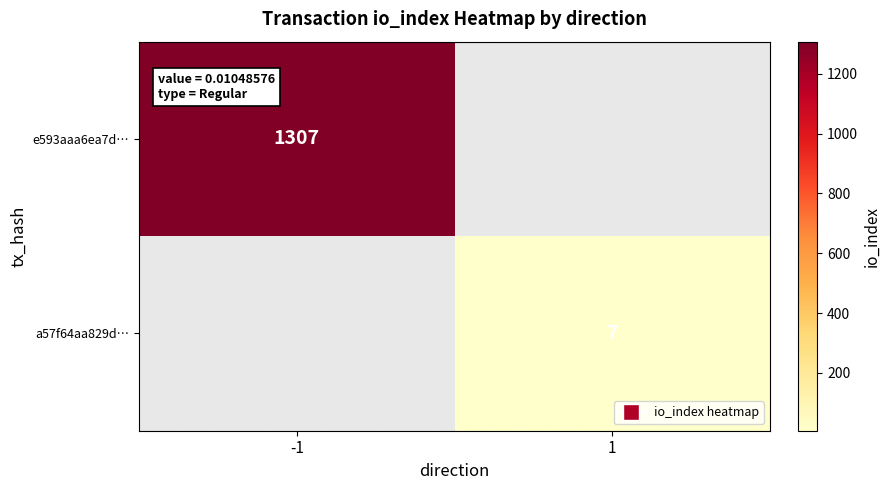

The value of e593aaa6ea7d… at -1 is 1307. True or false?

True